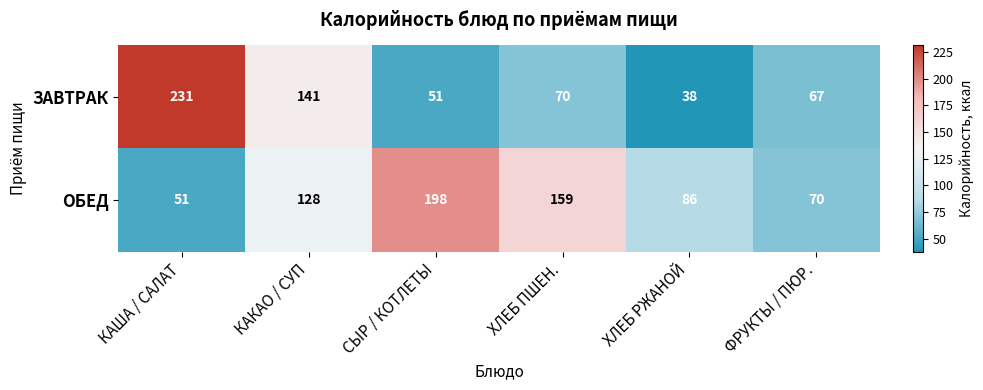

What is the difference between the maximum and minimum values in the ЗАВТРАК series?

193